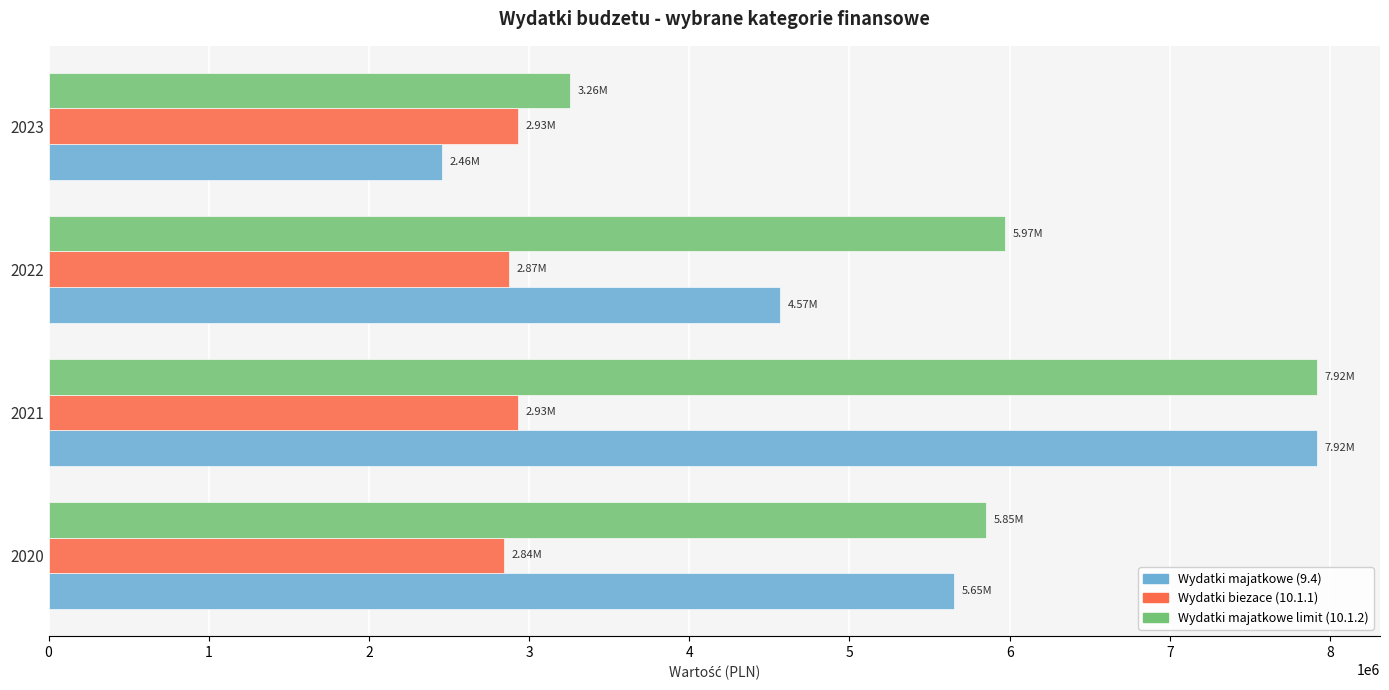

What is the sum of all Wydatki biezace (10.1.1) values?

11574660.7